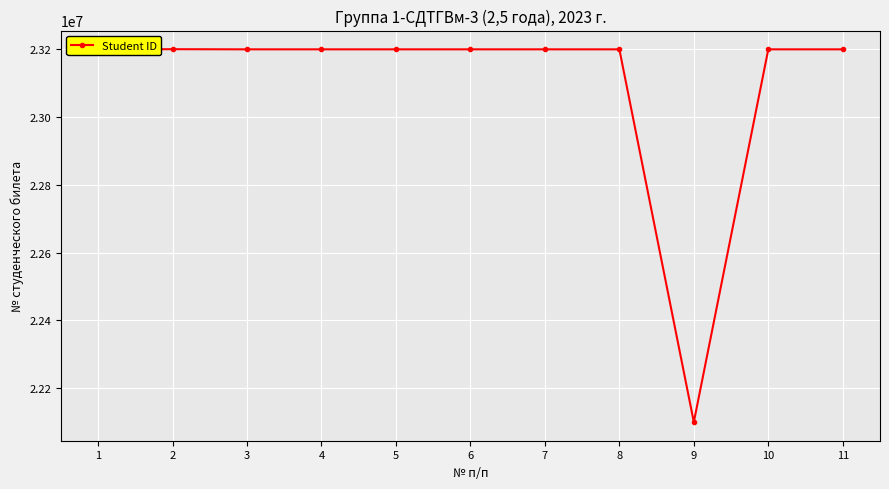

Read the value at 1, to the nearest 100.

23200200